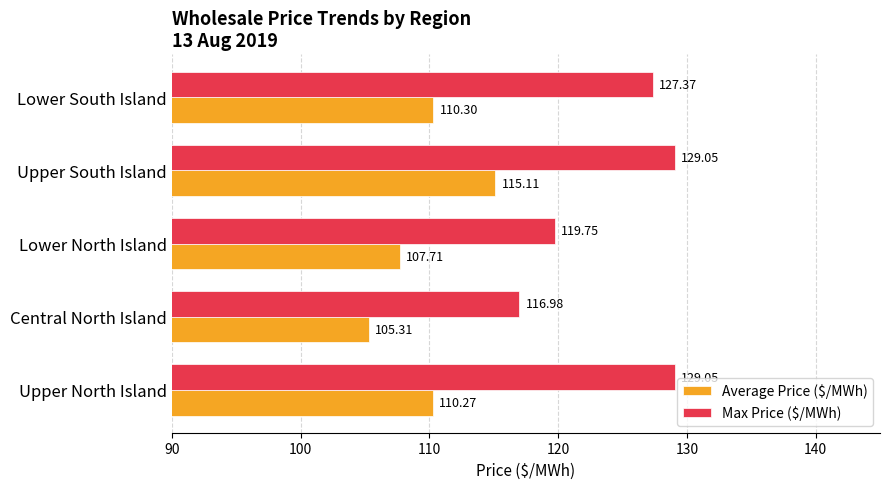

Rank the series by their maximum value, from lowest to highest.

Average Price ($/MWh), Max Price ($/MWh)